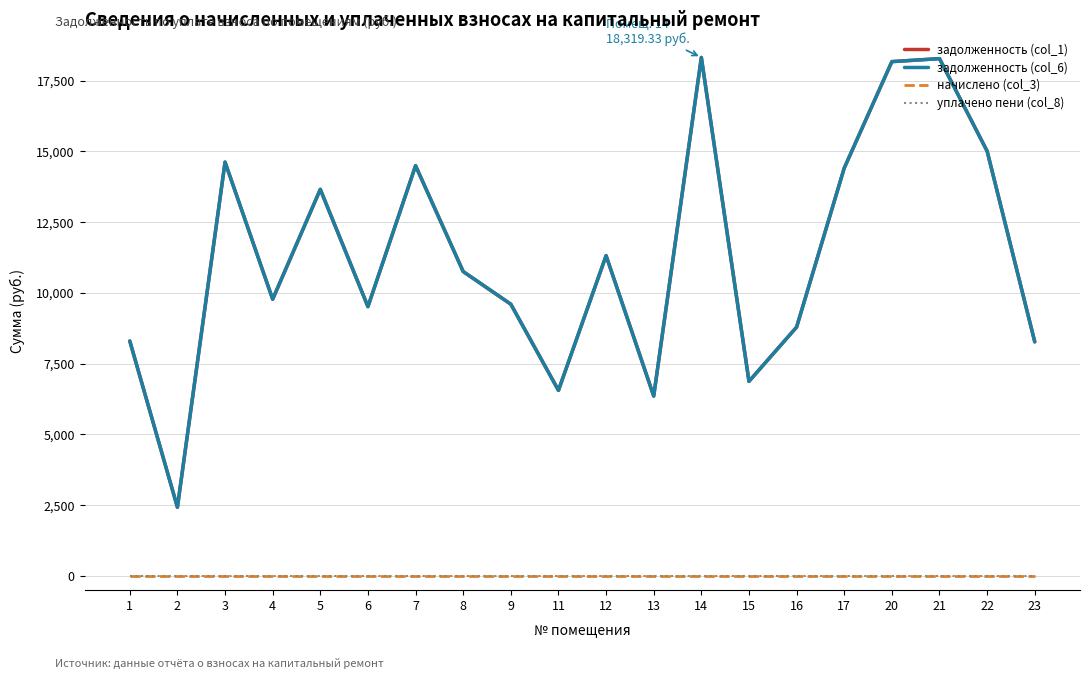

True or false: задолженность (col_6) and задолженность (col_1) cross at least once.

False